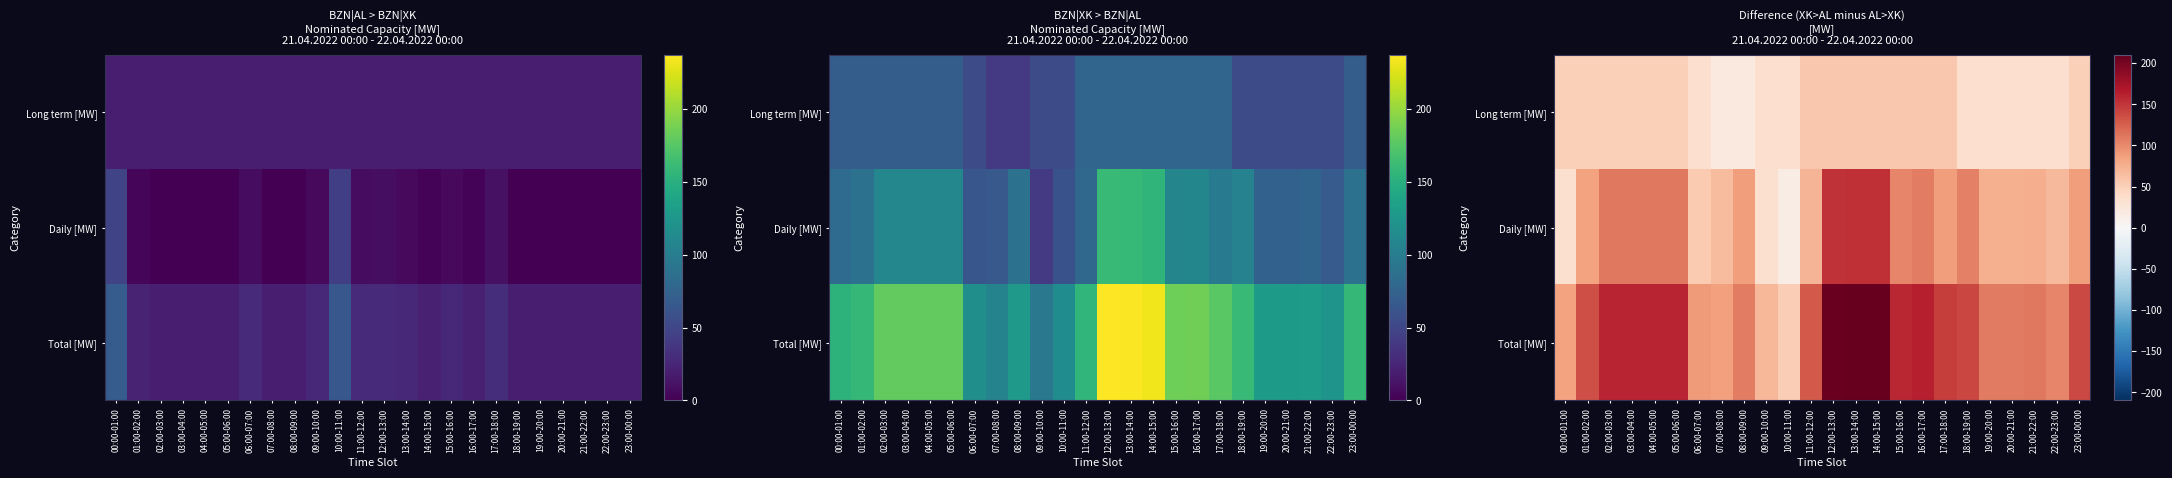

The Daily [MW] series shows 164 at 05:00-06:00. True or false?

False